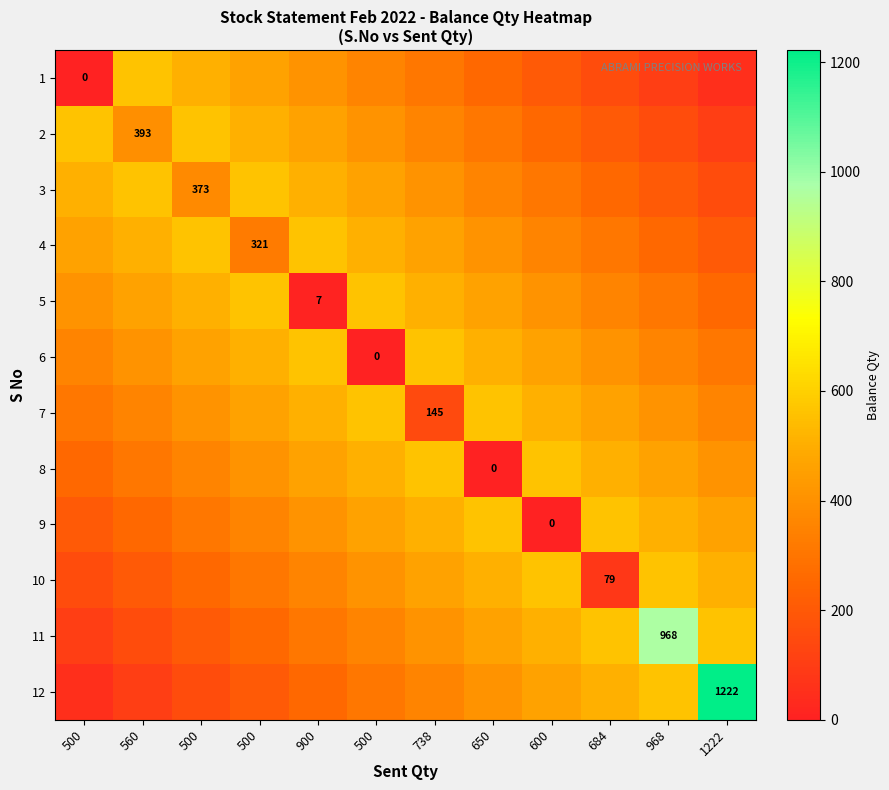

Rank the series at 600 from highest to lowest value.

8, 10, 7, 11, 6, 12, 5, 4, 3, 2, 1, 9